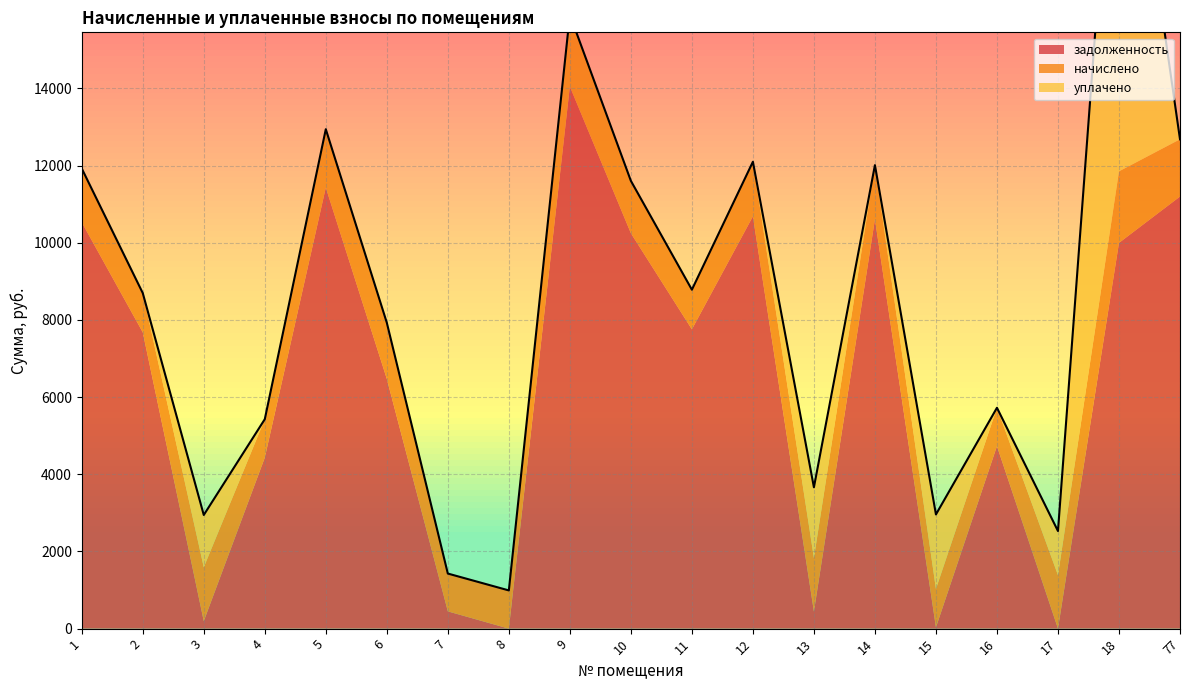

Which series has the widest spread of values?

задолженность